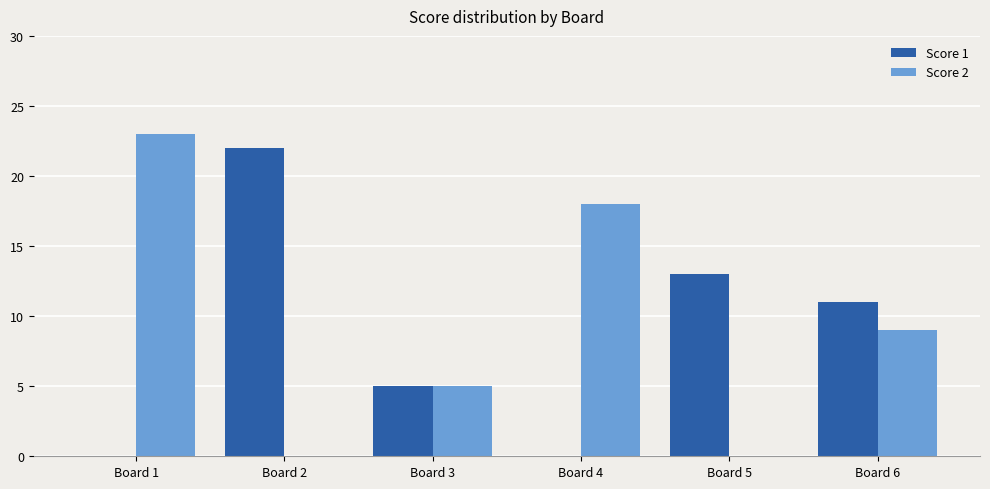

Is the value of Score 2 at Board 3 greater than the value of Score 1 at Board 5?

No